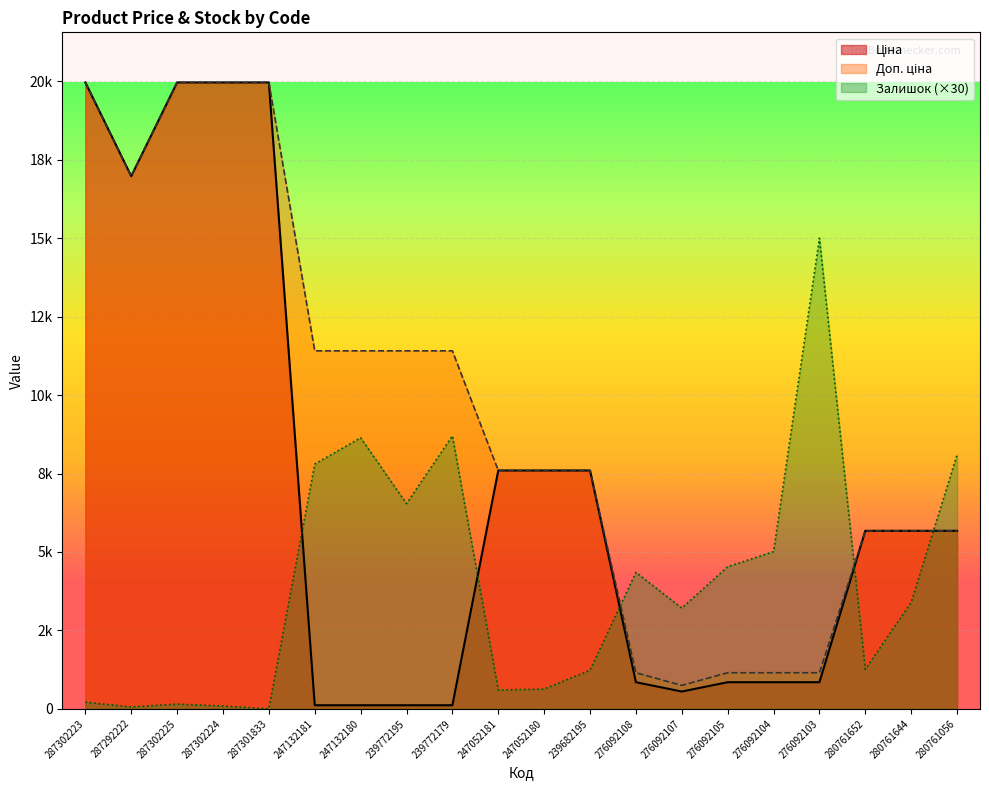

The Доп. ціна series shows 19964.2 at 287302224. True or false?

True